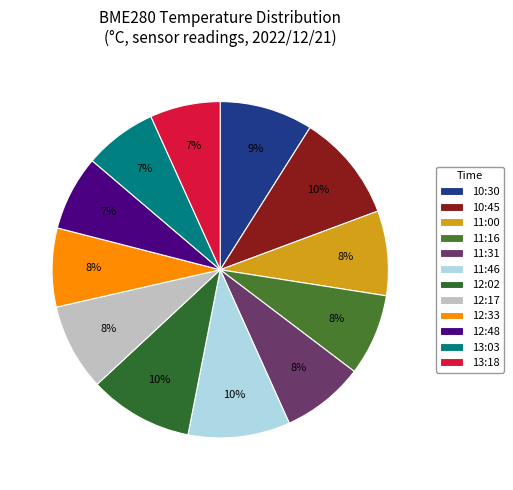

To the nearest percent, what portion does 12:48 represent?

7%